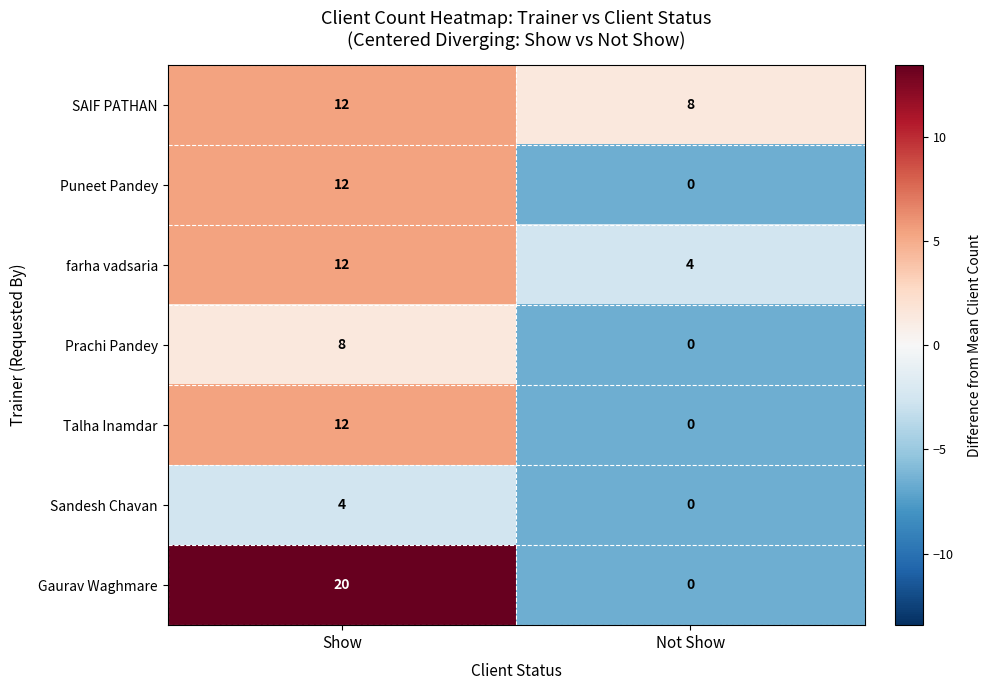

Reading left to right, extract all data points from this chart.

SAIF PATHAN: Show=12	Not Show=8
Puneet Pandey: Show=12	Not Show=0
farha vadsaria: Show=12	Not Show=4
Prachi Pandey: Show=8	Not Show=0
Talha Inamdar: Show=12	Not Show=0
Sandesh Chavan: Show=4	Not Show=0
Gaurav Waghmare: Show=20	Not Show=0